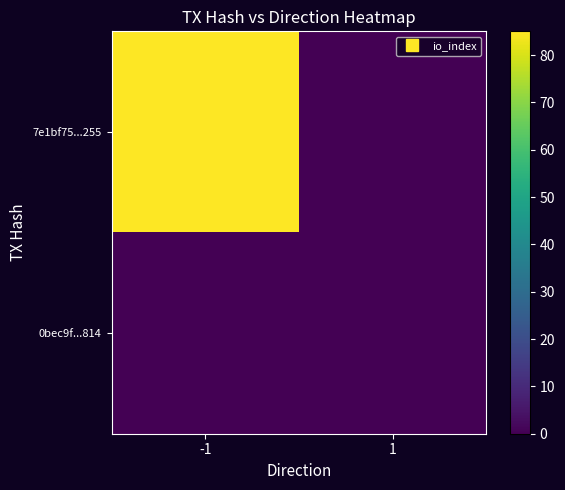

Reading right to left, list all the values displayed in this chart.

7e1bf75...255: 1=0	-1=85
0bec9f...814: 1=0	-1=0